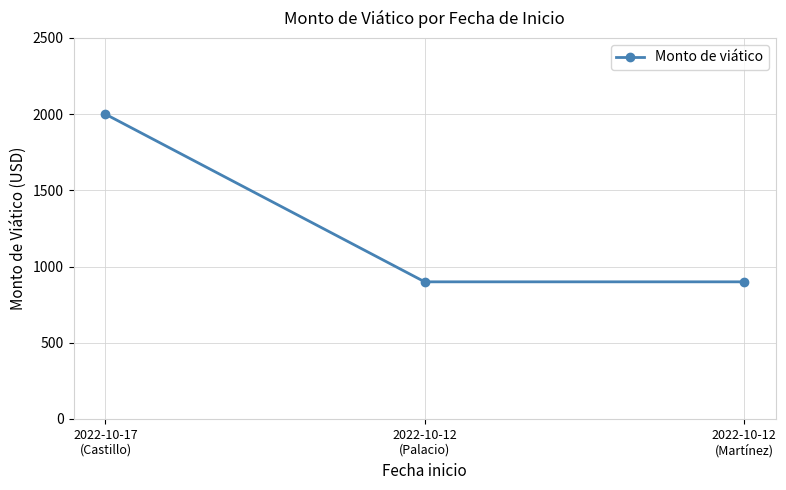

What is the minimum value shown in the chart?

900